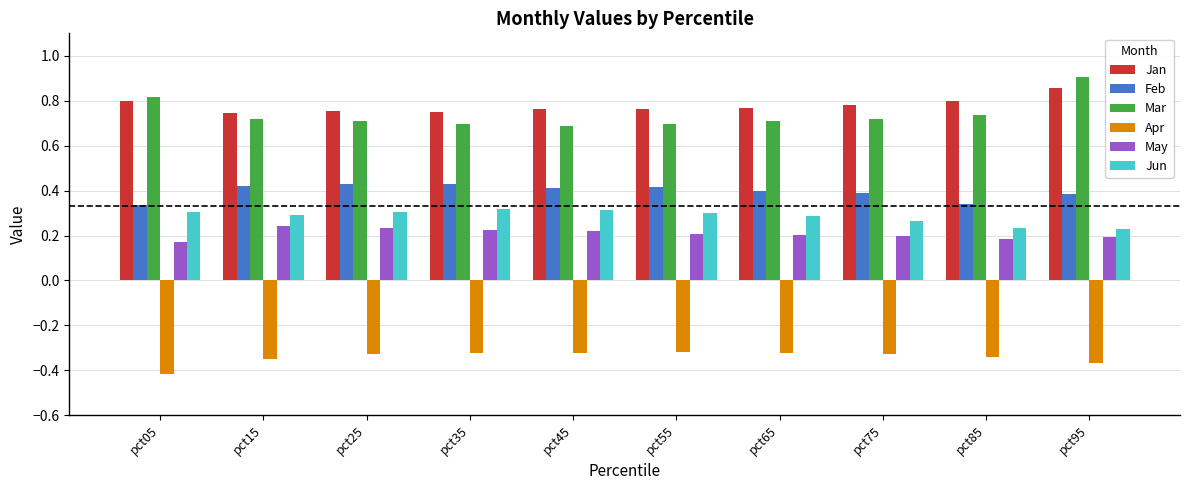

What is the sum of all Mar values?

7.4